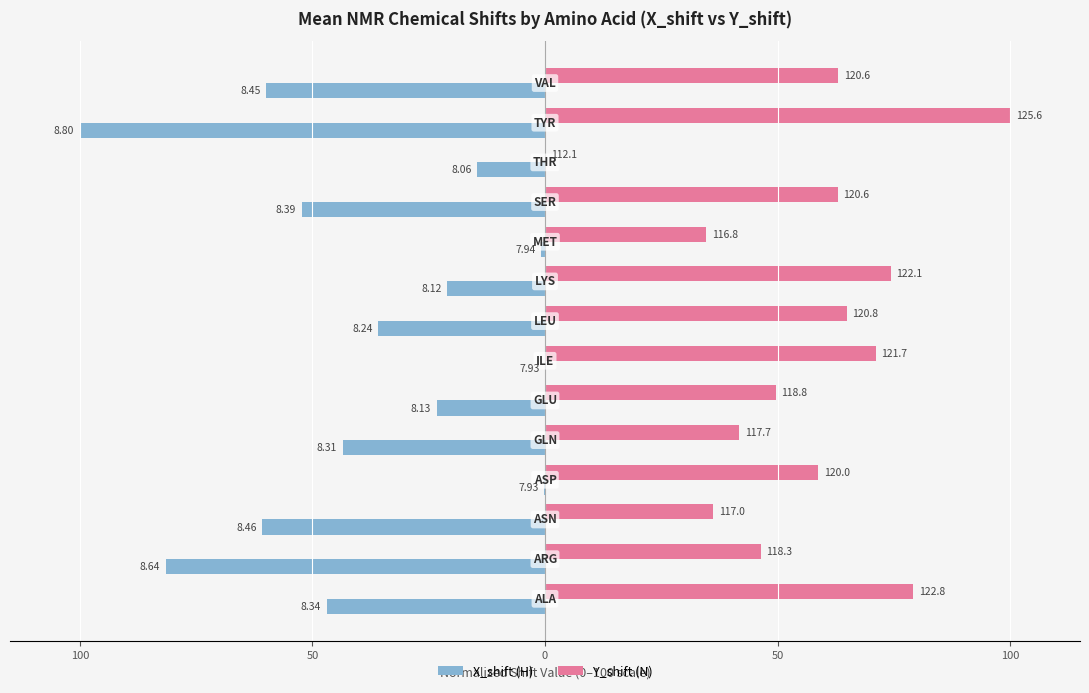

What are all the series names shown in the legend?

X_shift (H), Y_shift (N)